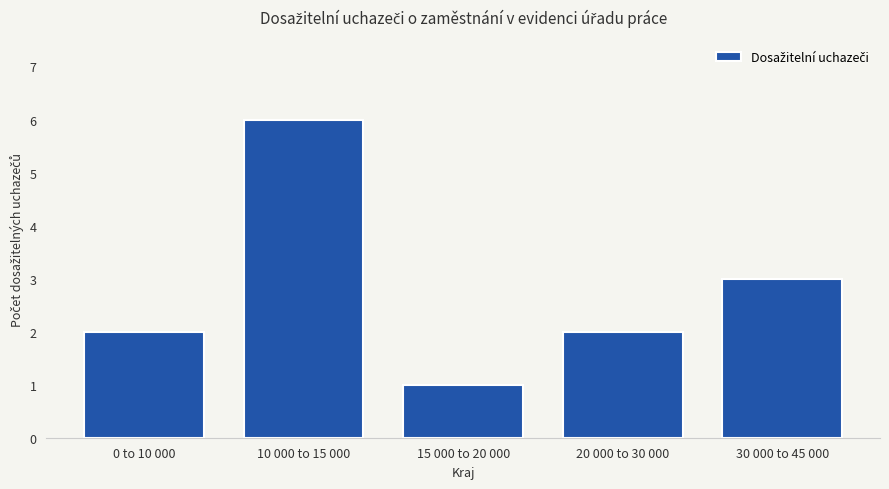

Reading right to left, what are all the values shown in this chart?

30 000 to 45 000=3	20 000 to 30 000=2	15 000 to 20 000=1	10 000 to 15 000=6	0 to 10 000=2